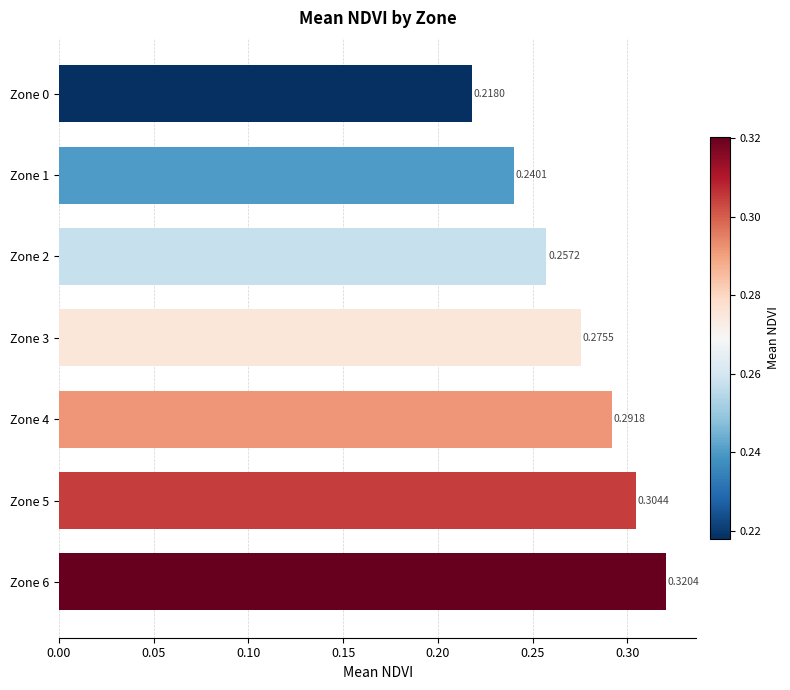

Does the chart contain stacked bars?

No